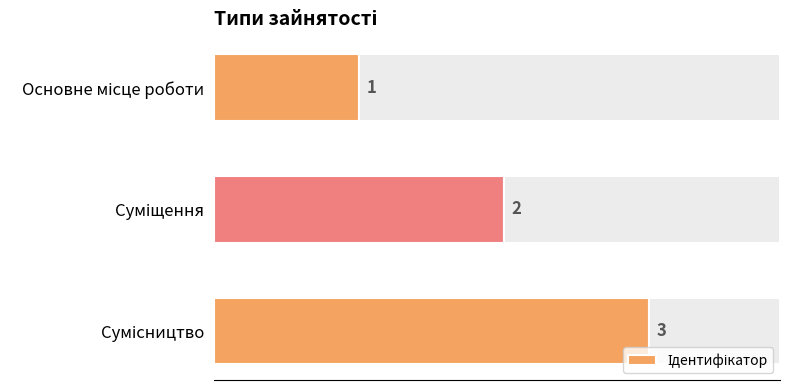

Reading left to right, list all the values displayed in this chart.

1	2	3